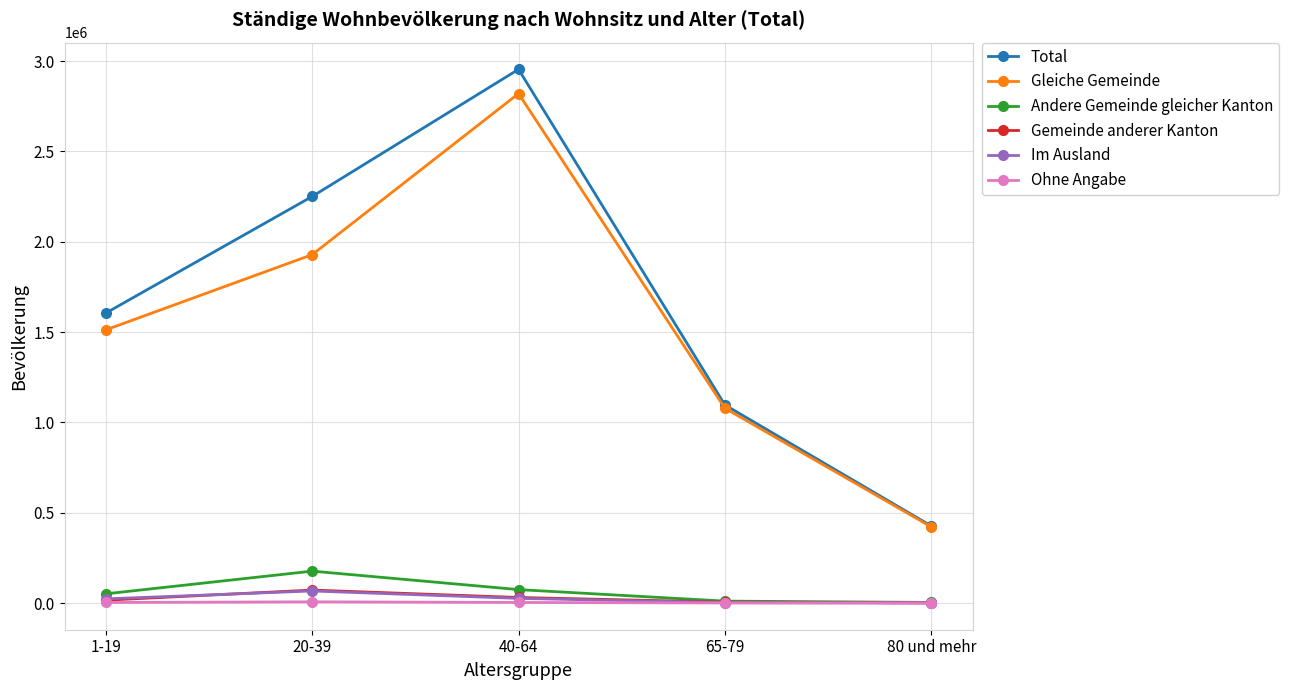

What is the greatest value displayed?

2954470